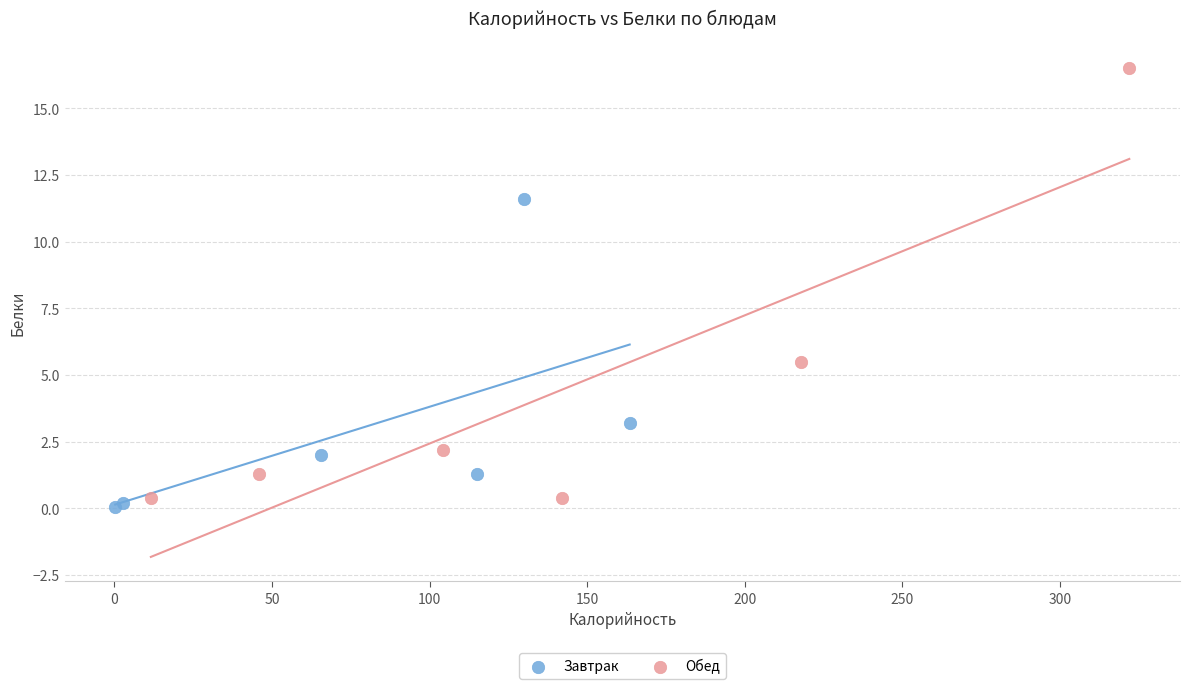

Which series contains the highest Y value?

Обед